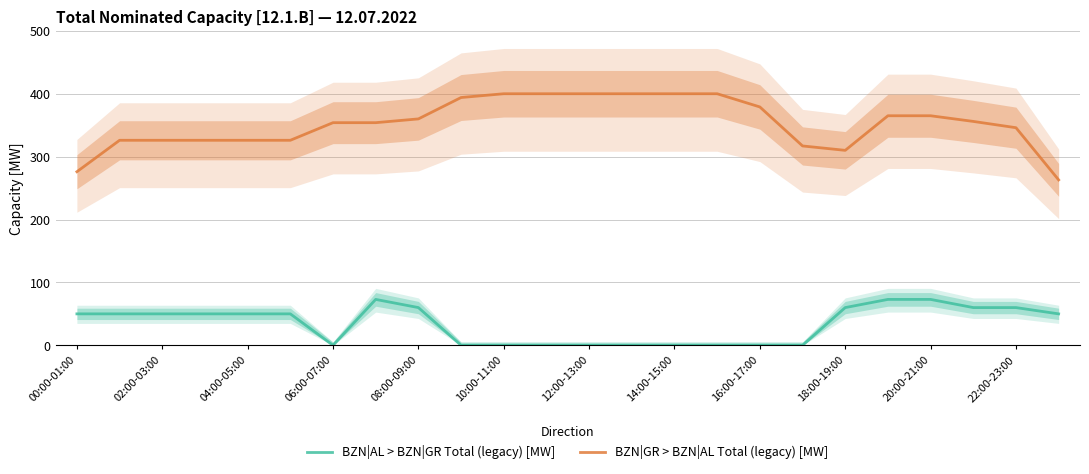

True or false: BZN|AL > BZN|GR Total (legacy) [MW] and BZN|GR > BZN|AL Total (legacy) [MW] cross at least once.

False